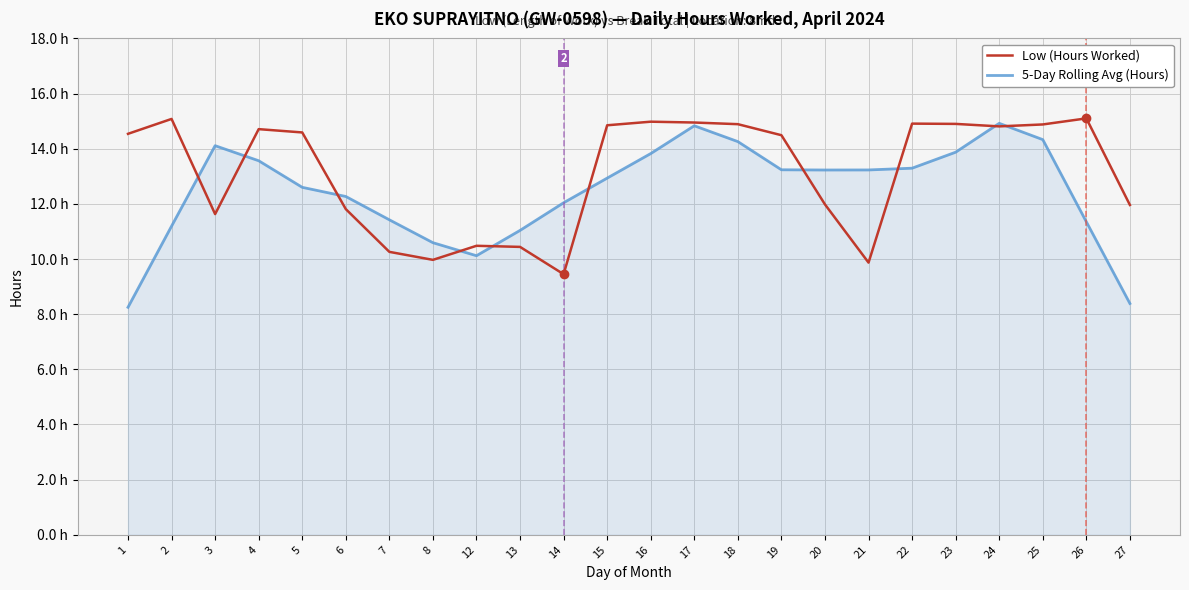

Does the chart have visible grid lines?

Yes